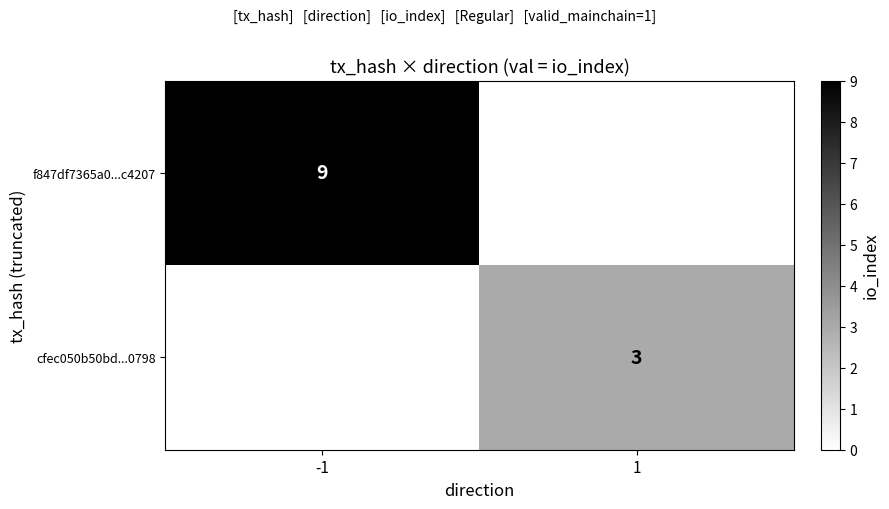

Is it true that cfec050b50bd...0798 equals 3 at 1?

True